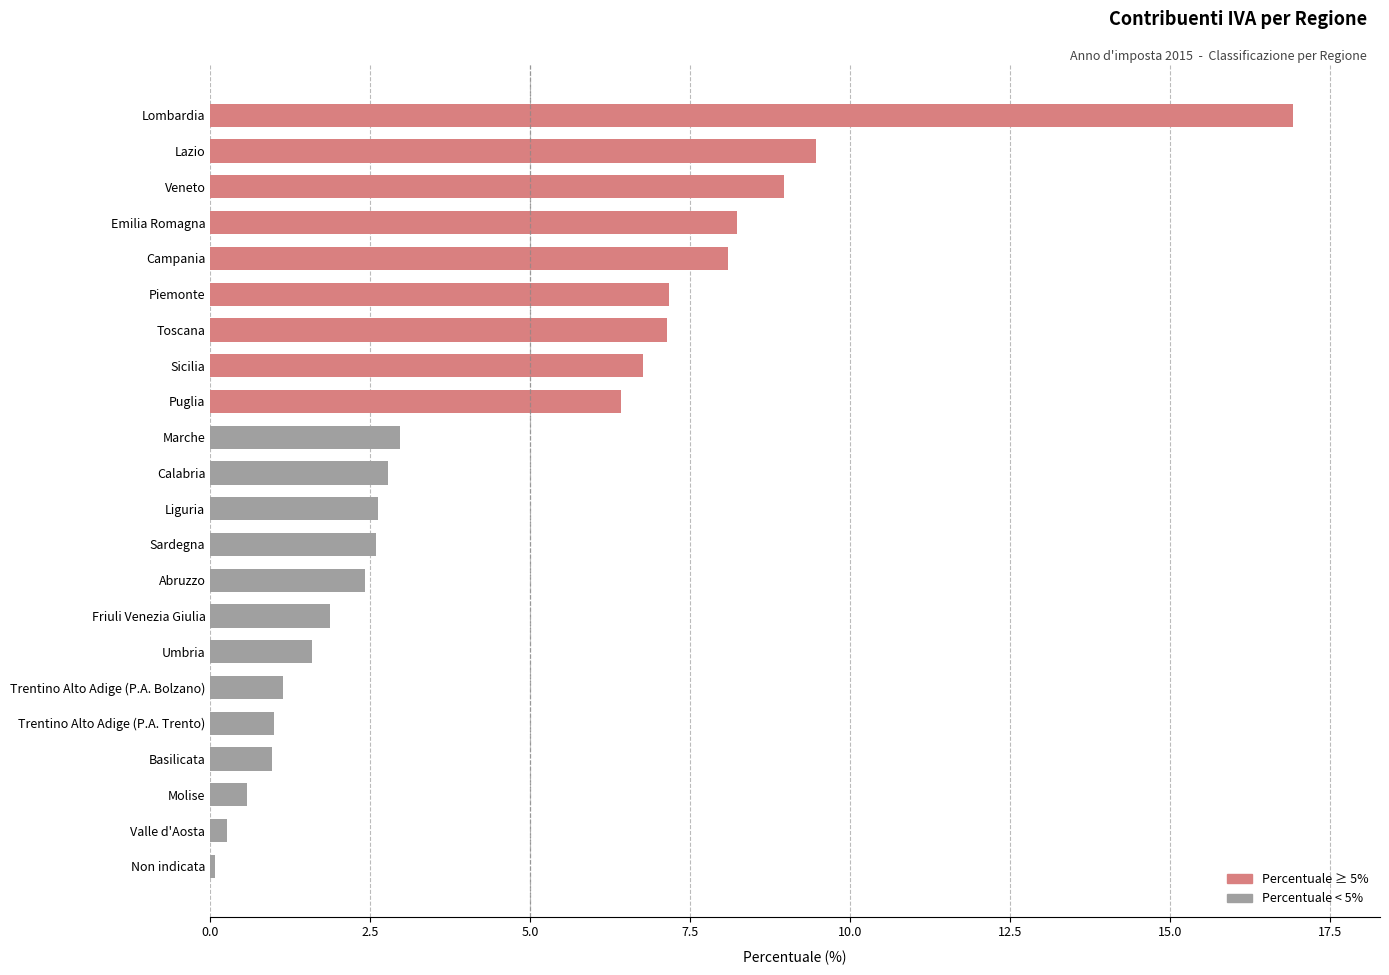

Which has a higher value, Basilicata or Piemonte?

Piemonte